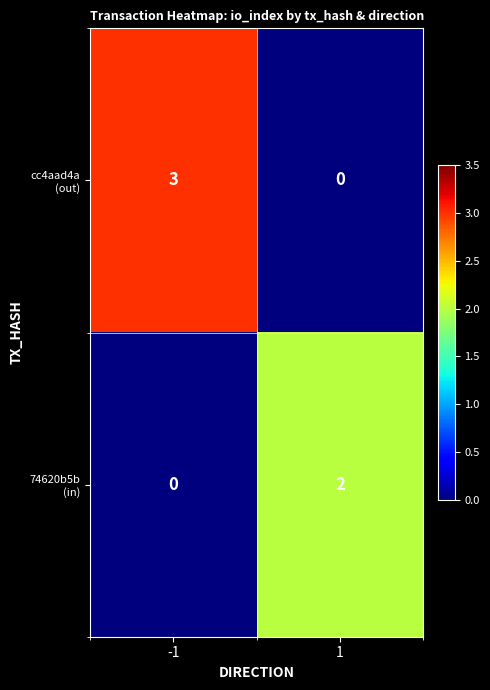

How many distinct data groups are displayed?

2